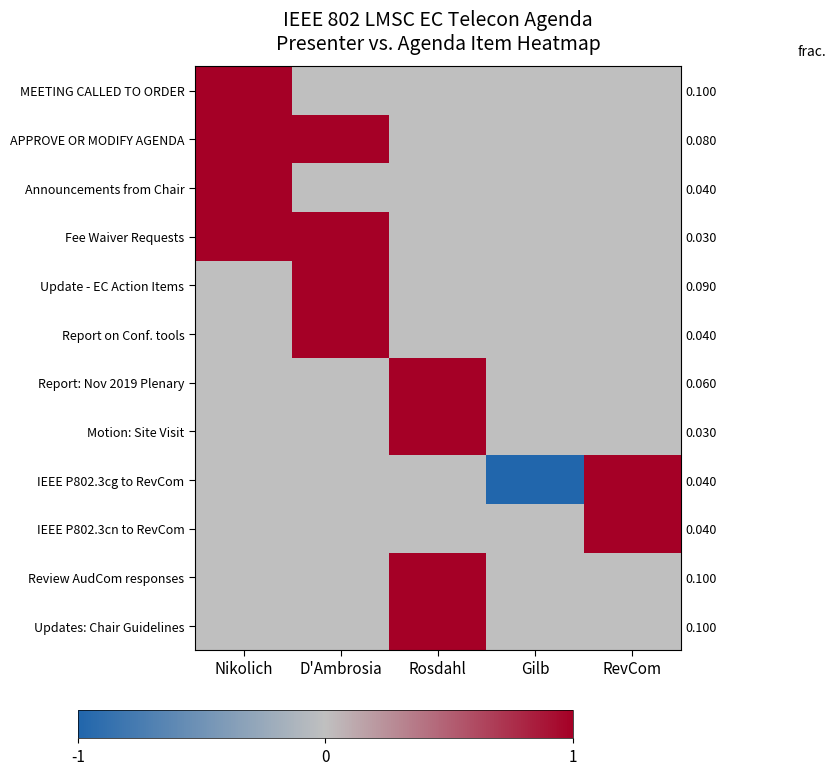

The value of Review AudCom responses at RevCom is 0. True or false?

True